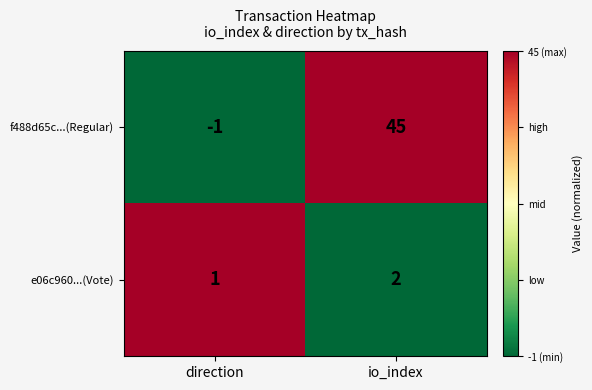

Count the number of categories in the chart.

2